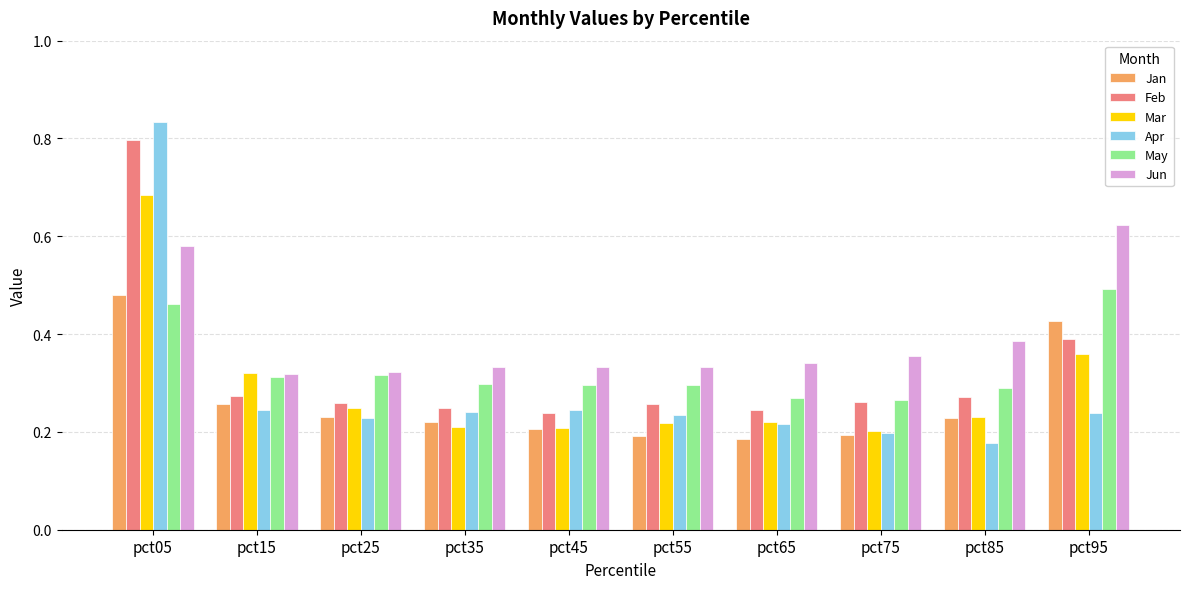

What is the sum of all Mar values?

2.9